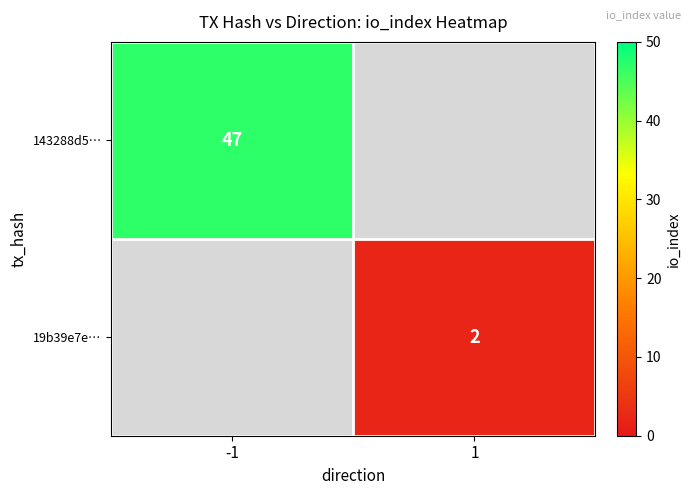

Is it true that 19b39e7e… equals 3 at 1?

False